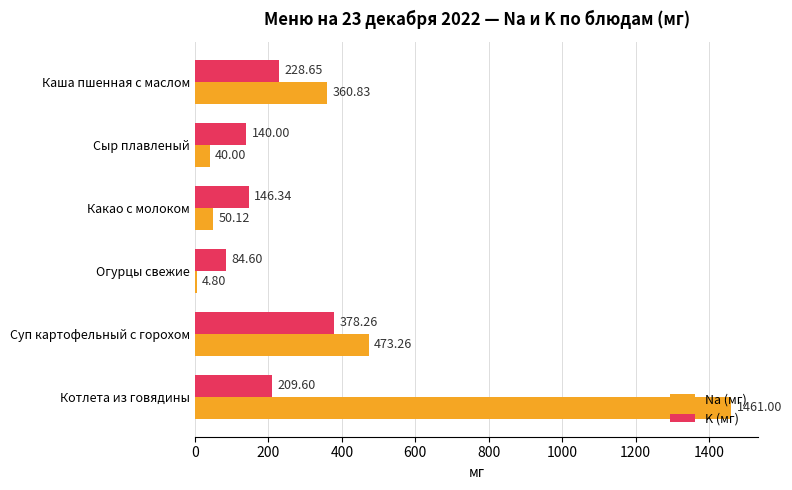

What is the greatest value displayed?

1461.0